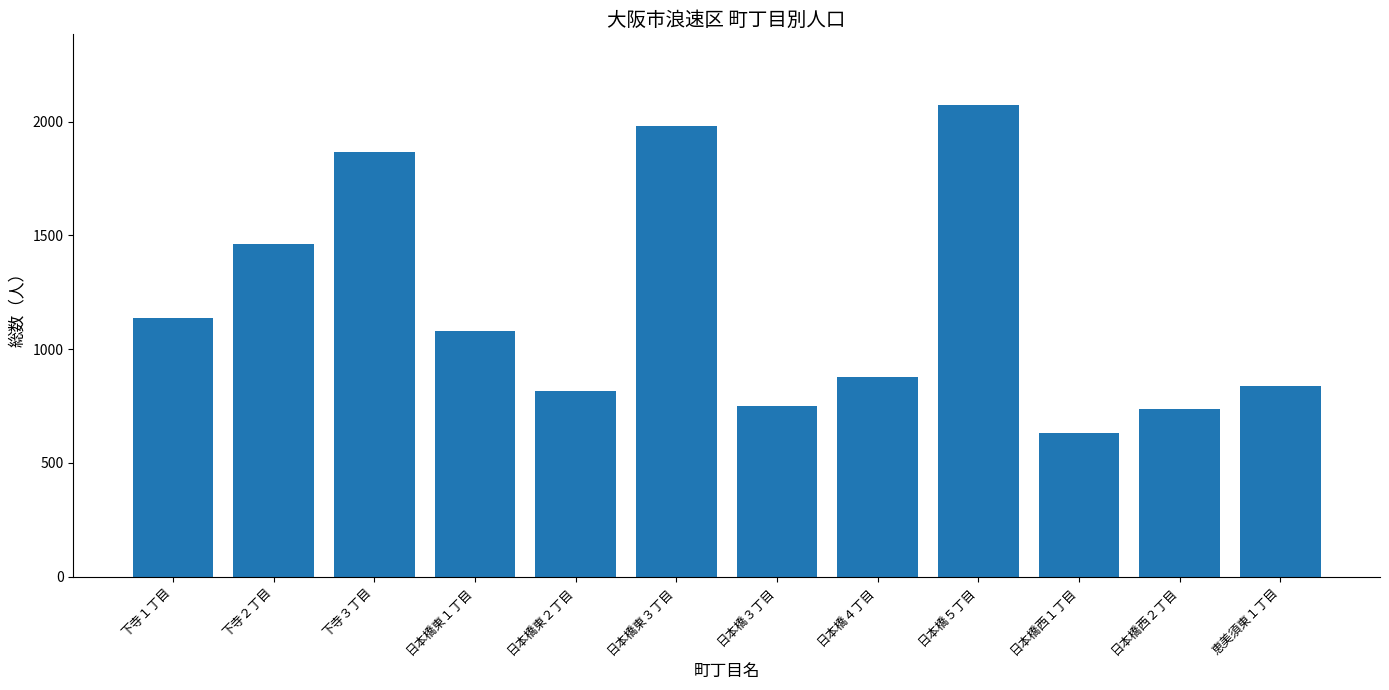

How many bars are there in total?

12